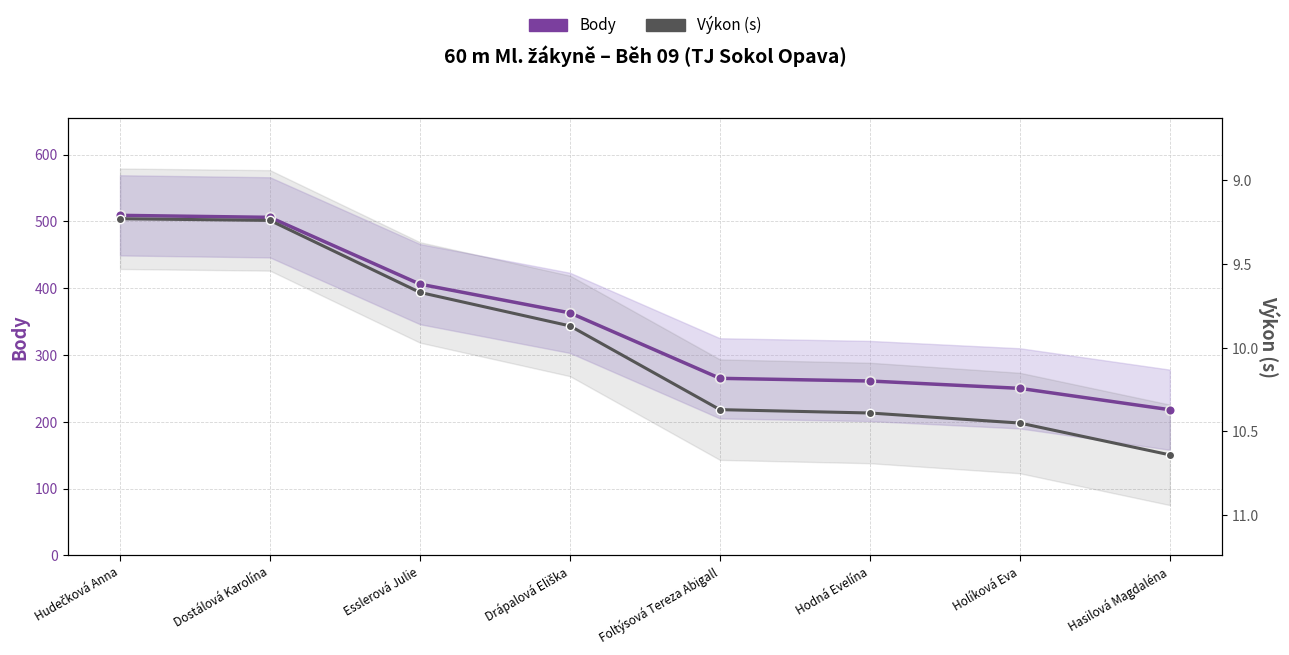

Is it true that Body equals 250.0 at Holíková Eva?

True